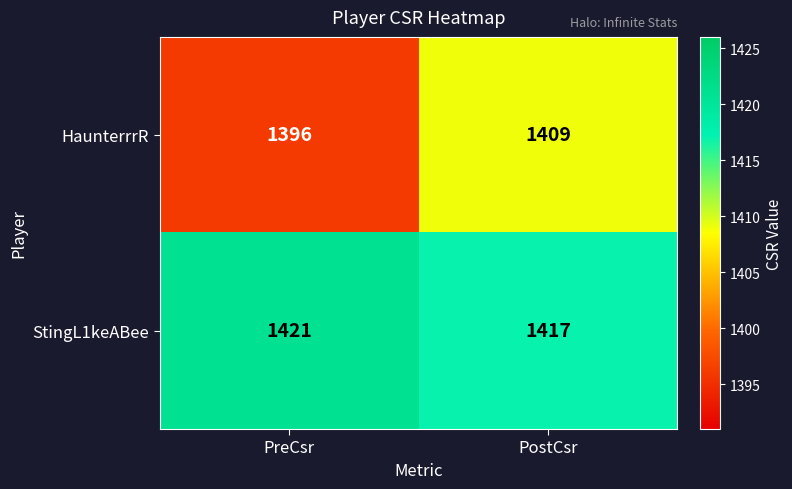

The HaunterrrR series shows 1396 at PreCsr. True or false?

True